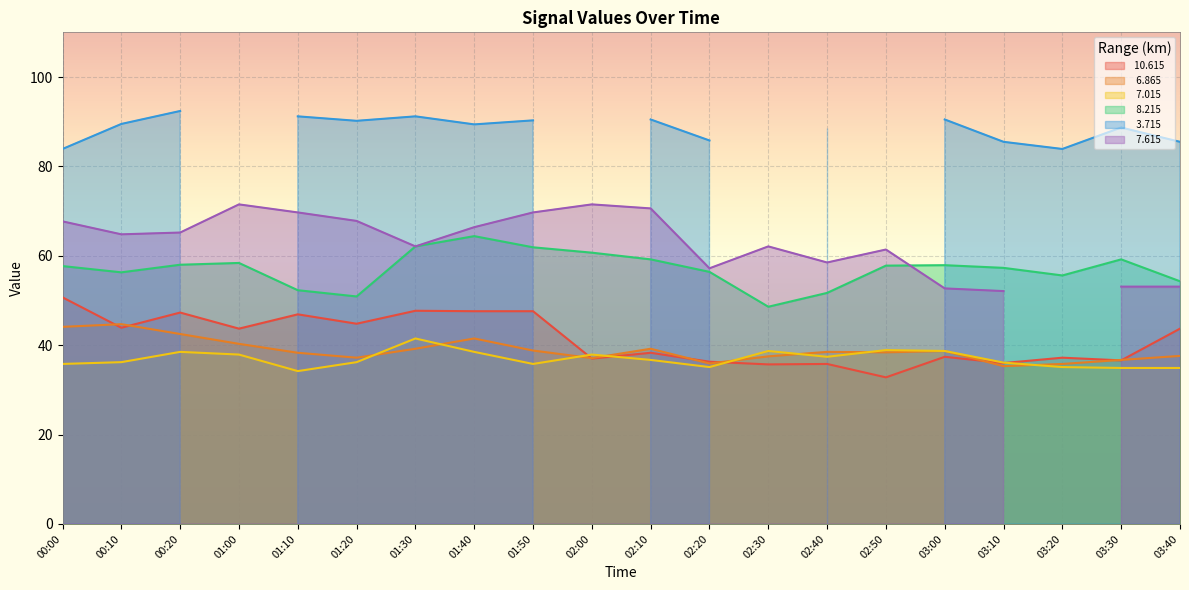

Which category has the highest value across all series?

01:40